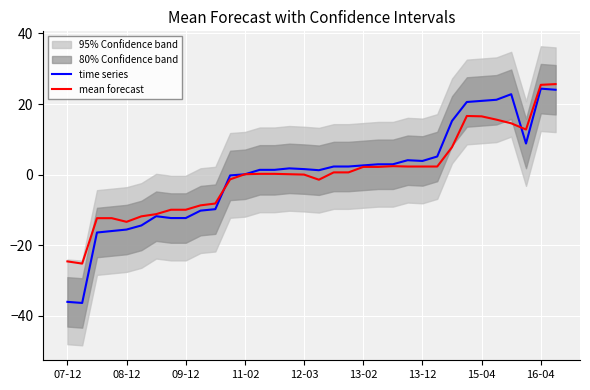

What is the approximate value of time series at 12-03?

1.6